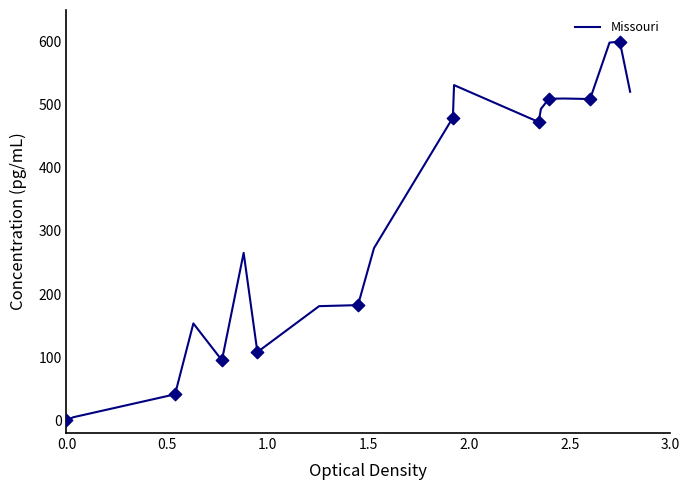

What is the greatest value displayed?

600.0